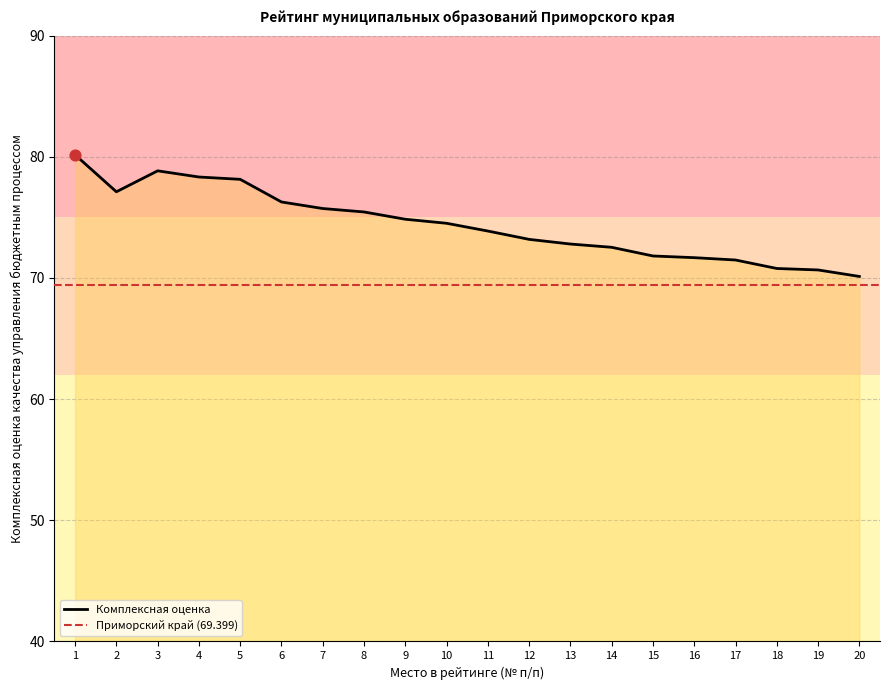

Approximately how many times larger is the value at 1 compared to 12?

1.1